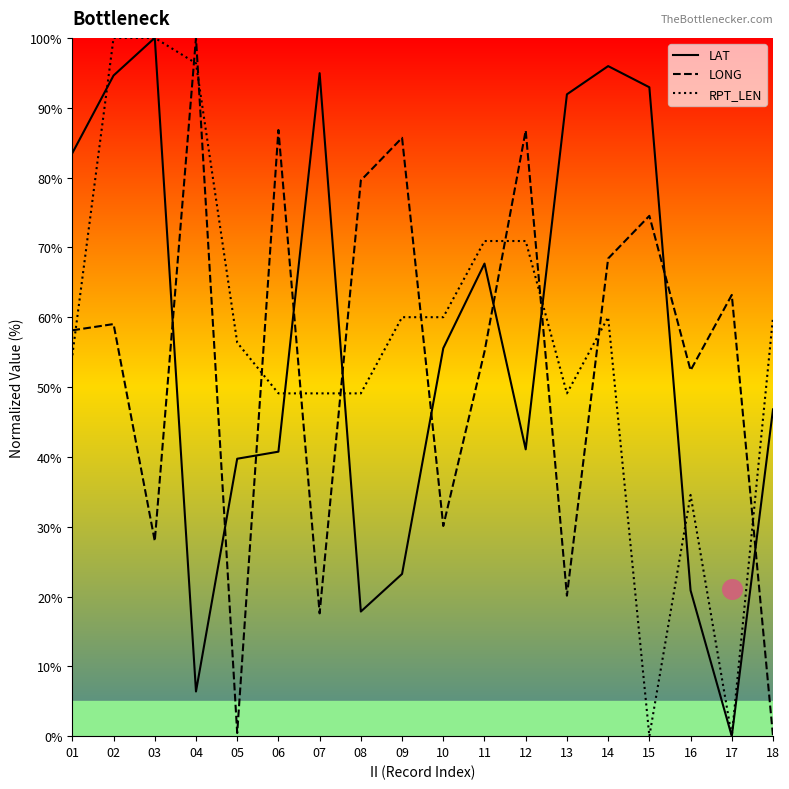

Which series reaches the minimum Y coordinate?

LAT